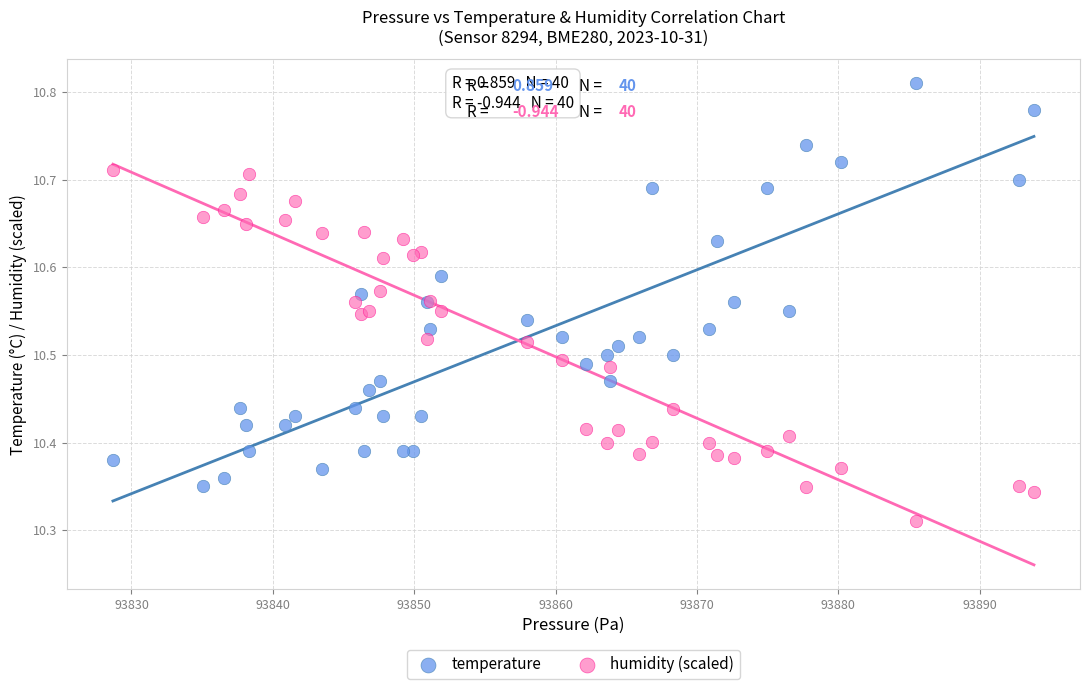

Which series has the widest spread of Y values?

temperature